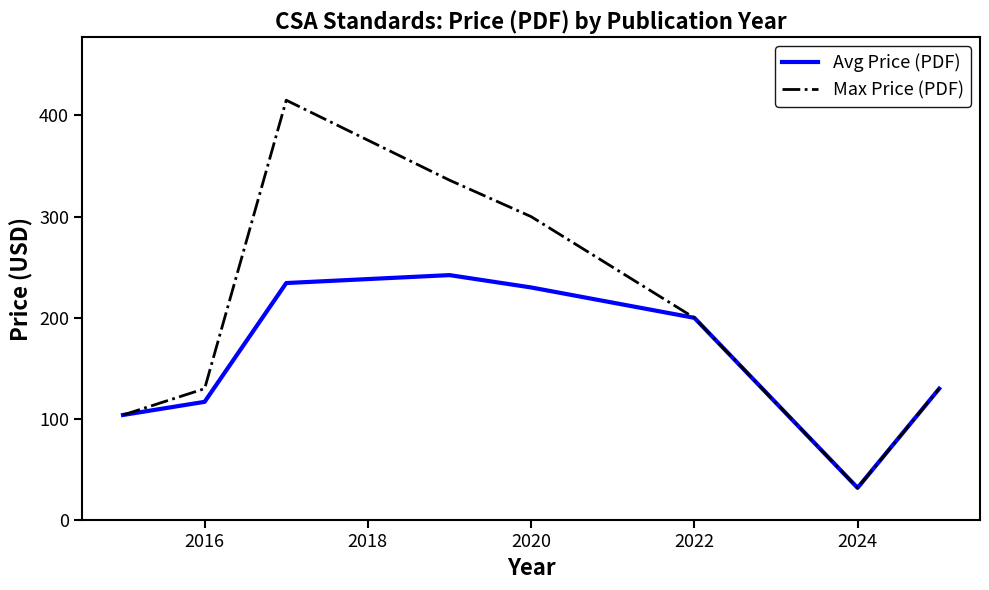

What is the minimum value for Avg Price (PDF)?

32.0